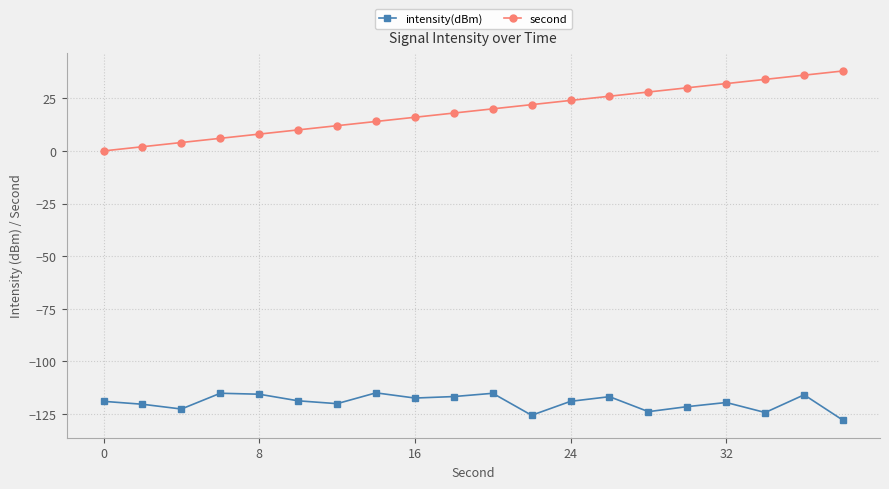

What is the difference between the second highest and second lowest values in the second series?

34.0